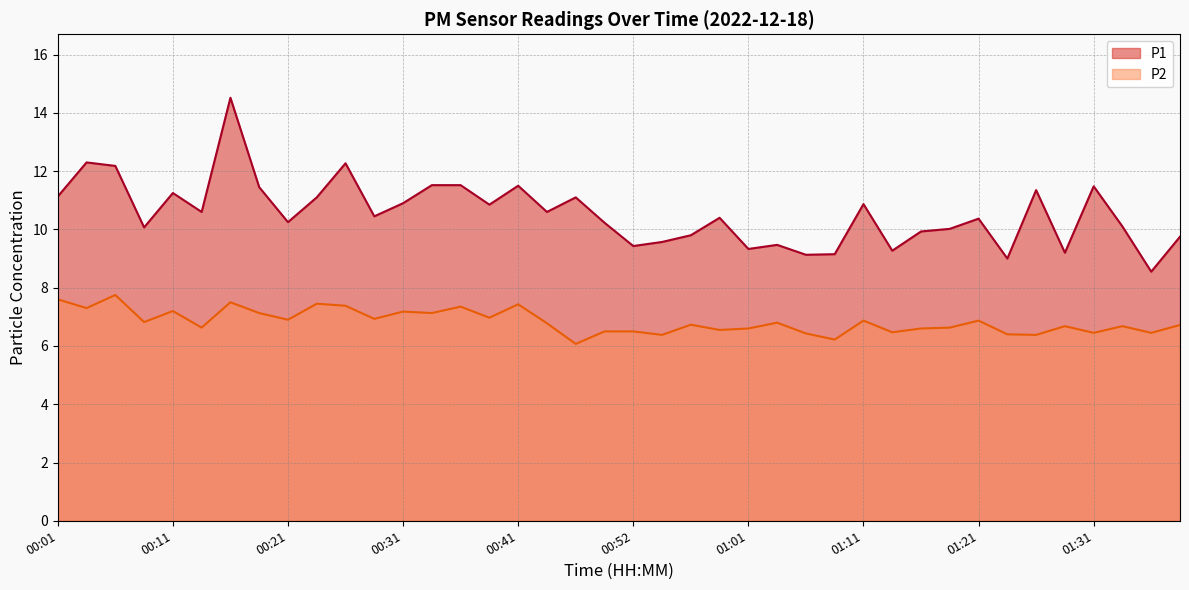

Which series has the largest range (max minus min)?

P1